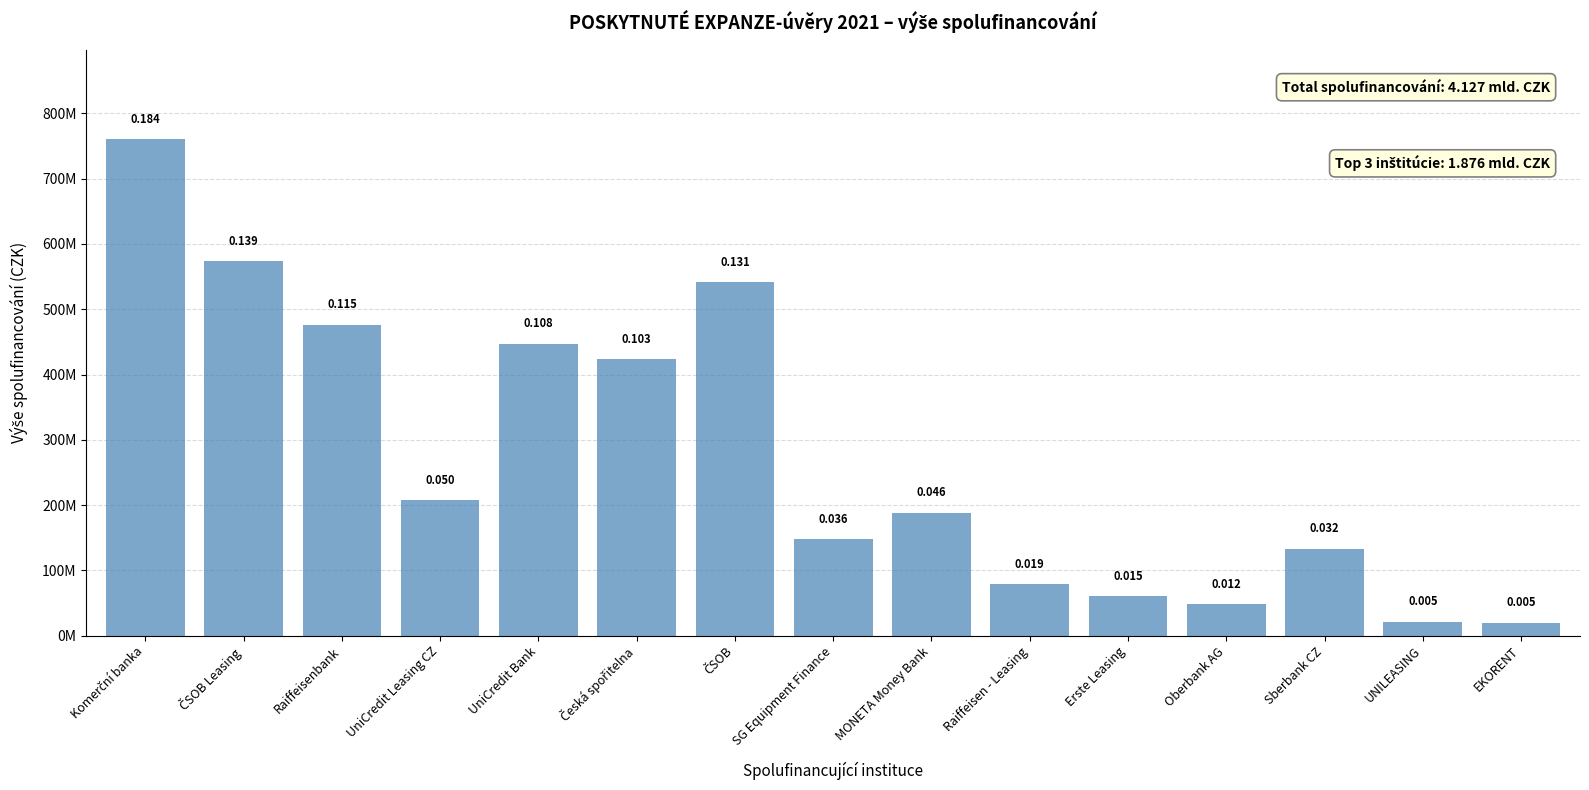

Are the bars horizontal?

No